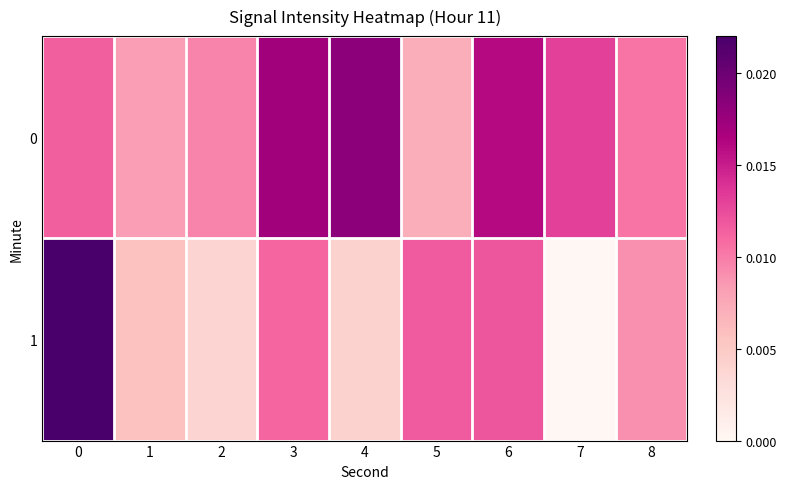

How many series are shown in this chart?

2